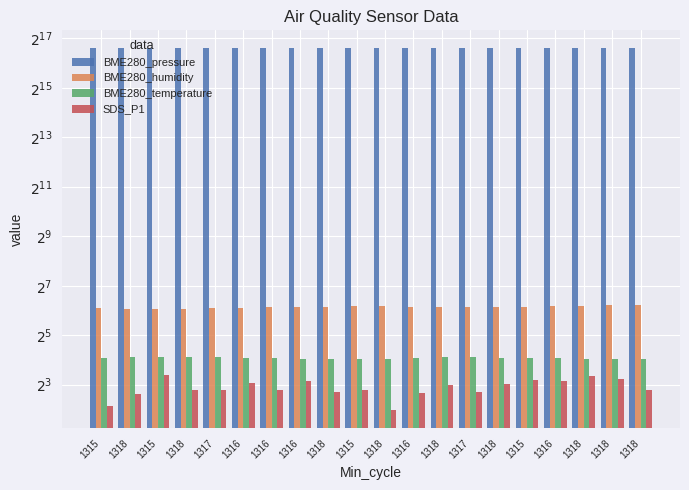

At which category is the sum across all series the highest?

1316